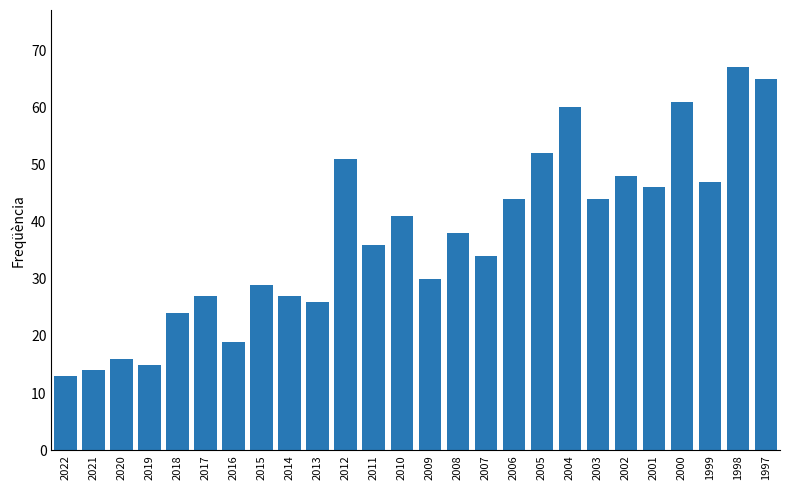

What value does the data have at 2018, to the nearest 5?

25